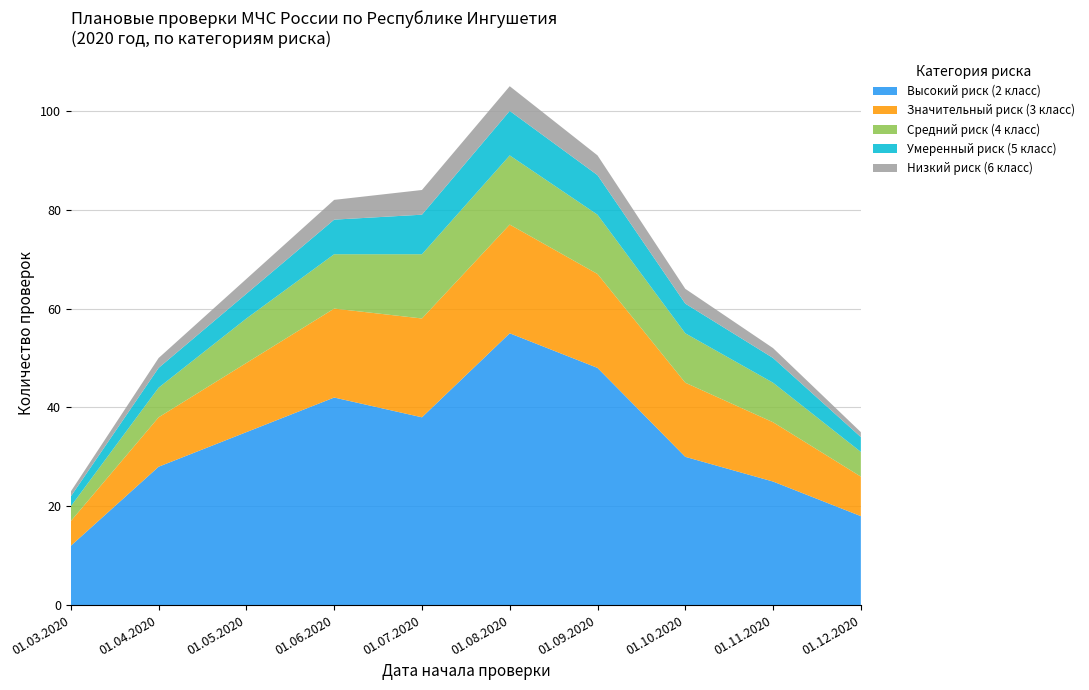

Reading right to left, extract all data points from this chart.

Высокий риск (2 класс): 18	25	30	48	55	38	42	35	28	12
Значительный риск (3 класс): 8	12	15	19	22	20	18	14	10	5
Средний риск (4 класс): 5	8	10	12	14	13	11	9	6	3
Умеренный риск (5 класс): 3	5	6	8	9	8	7	5	4	2
Низкий риск (6 класс): 1	2	3	4	5	5	4	3	2	1